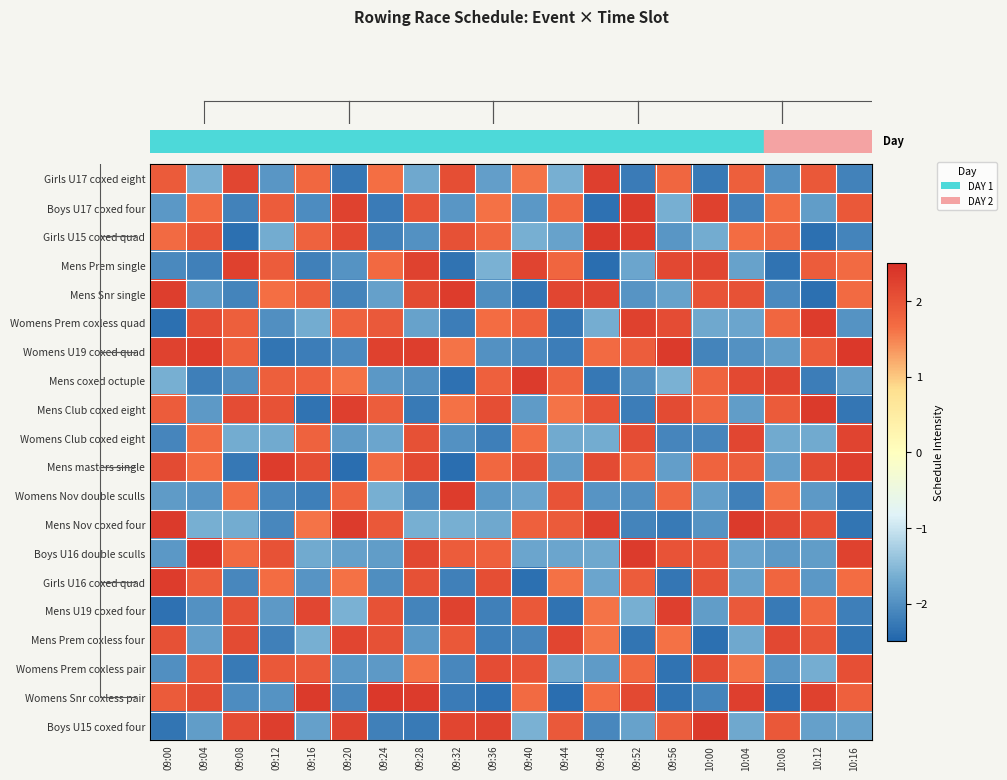

Count the number of data series in this chart.

20